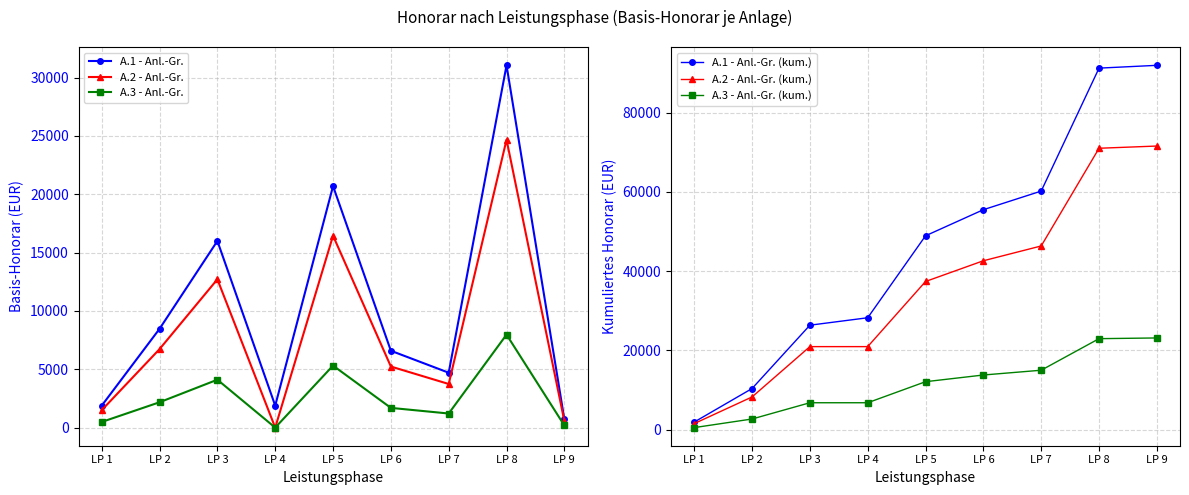

What is the value of the A.1 - Anl.-Gr. point at the 9th from the left?

705.7